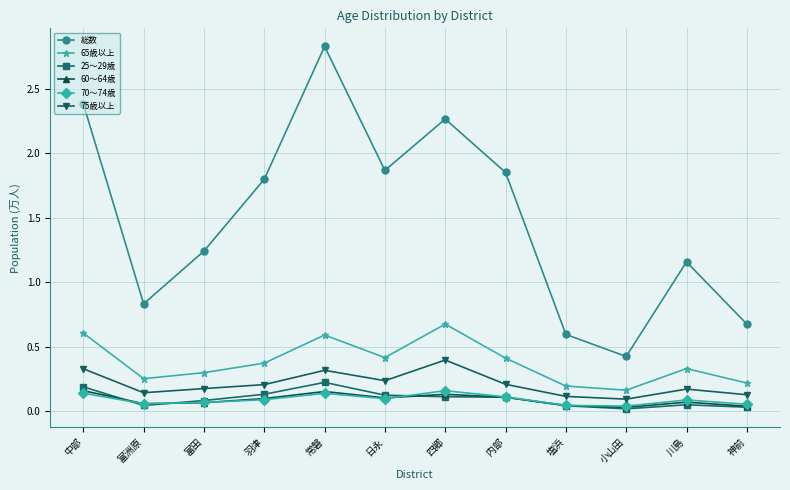

Read the 65歳以上 value at 羽津.

0.4